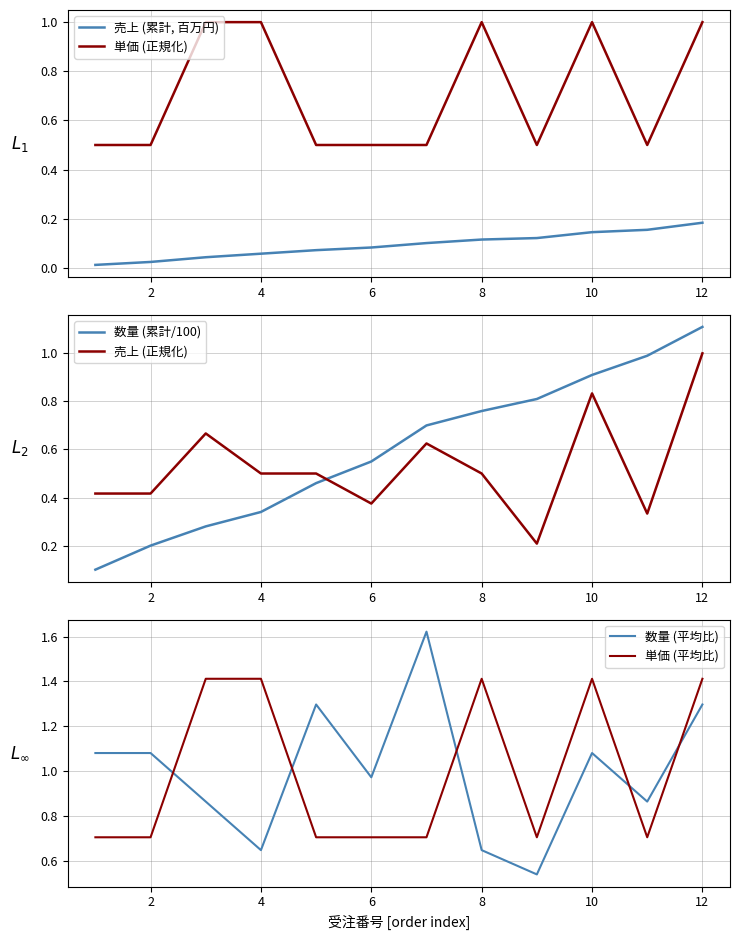

After their last crossing, which series has the higher values: 数量 (累計/100) or 売上 (正規化)?

数量 (累計/100)